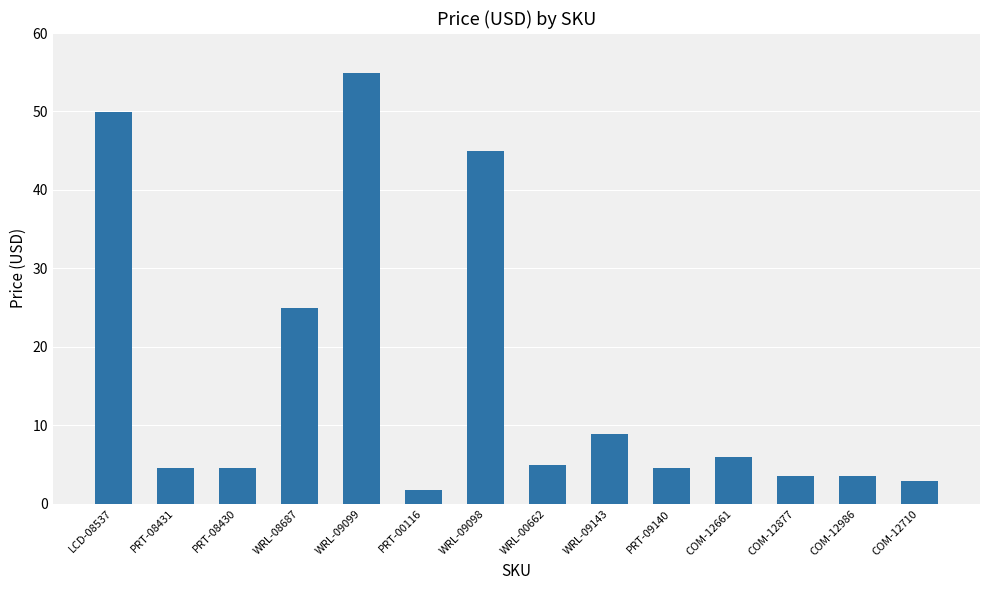

Where is the data nearest to the value 28?

WRL-08687